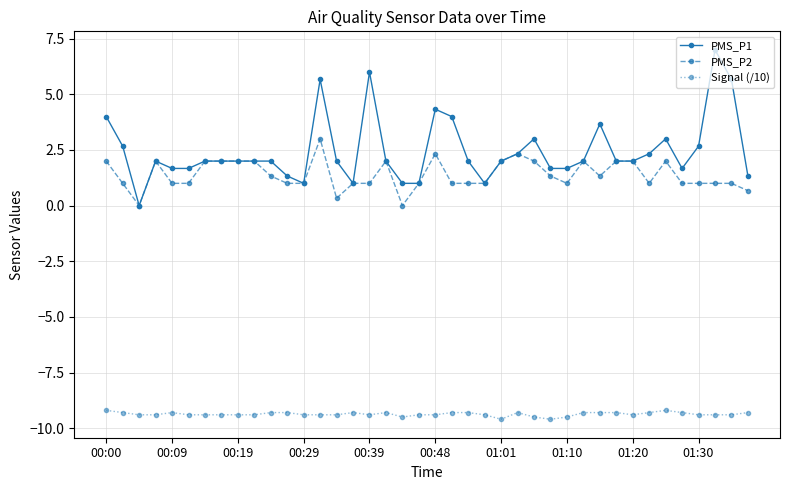

Which series has the widest spread of values?

PMS_P1